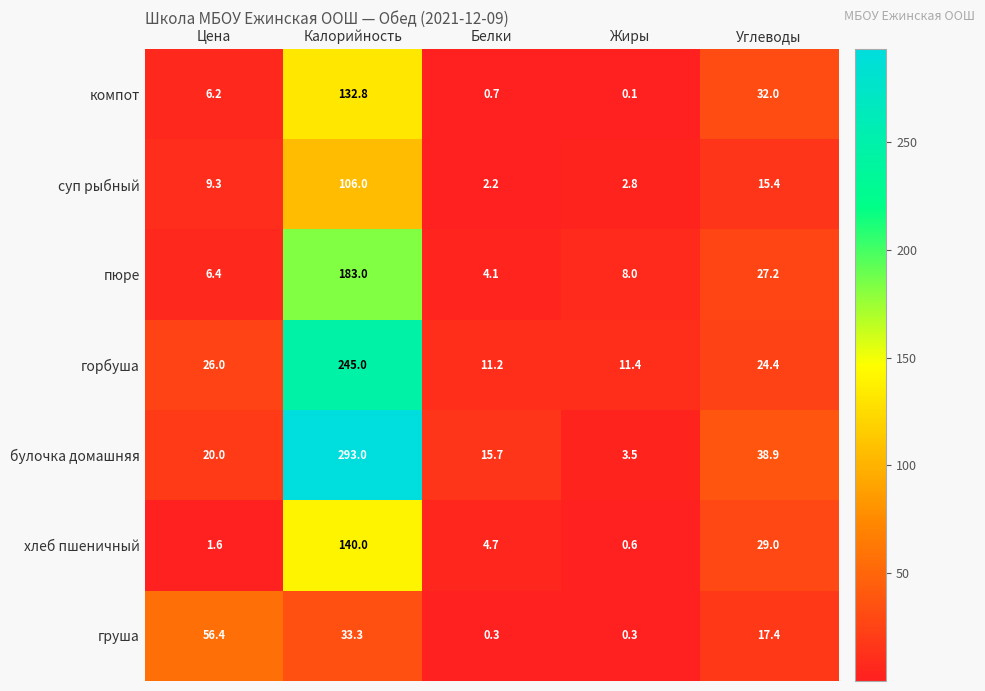

The value of хлеб пшеничный at Углеводы is 14.3. True or false?

False